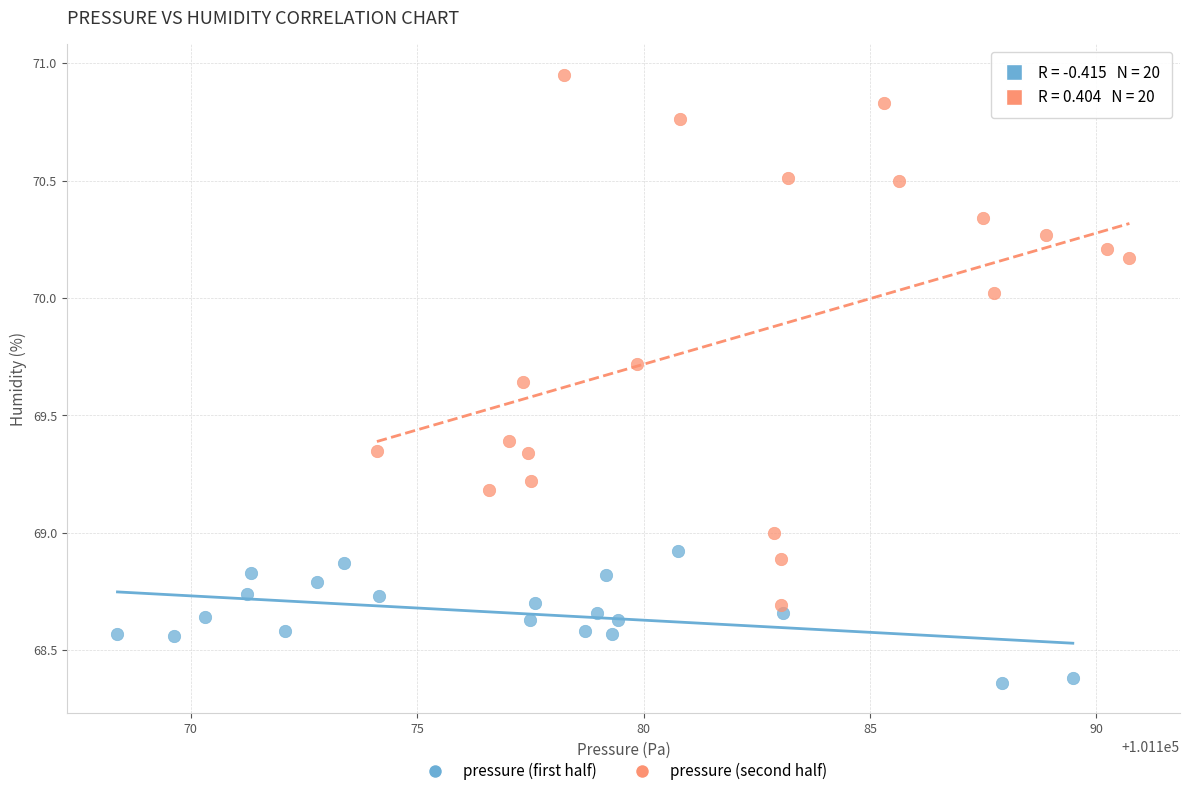

Which series contains the lowest Y value?

pressure (first half)